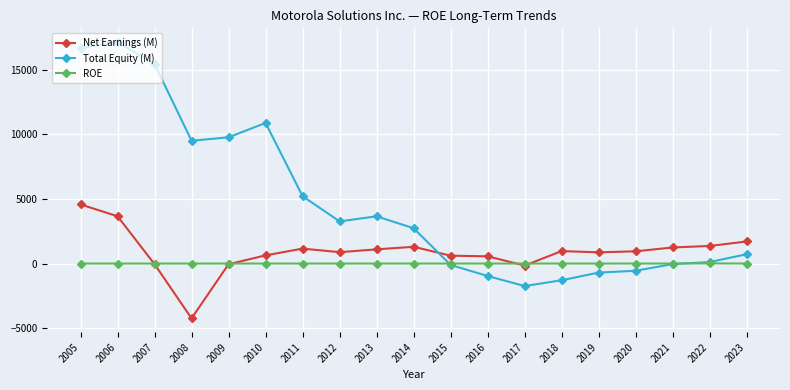

The Total Equity (M) series shows 17142.0 at 2006. True or false?

True